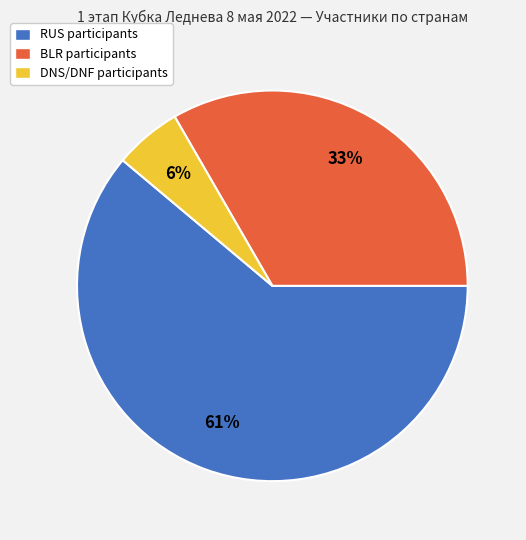

To the nearest percent, what is the combined percentage of DNS/DNF and RUS?

67%